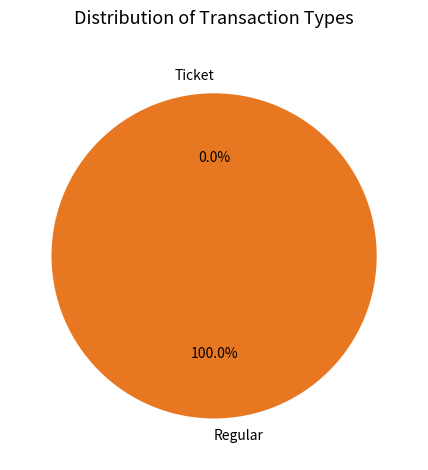

To the nearest percent, what is the average slice percentage?

50%